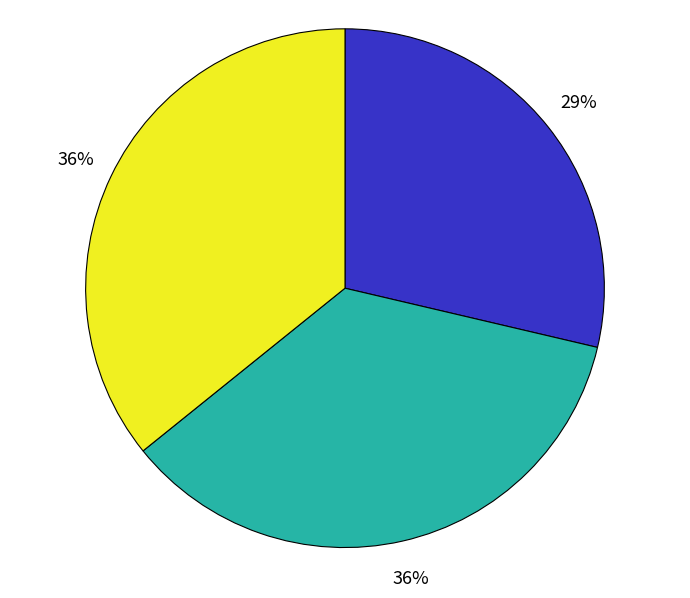

To the nearest percent, what is the average slice percentage?

33%